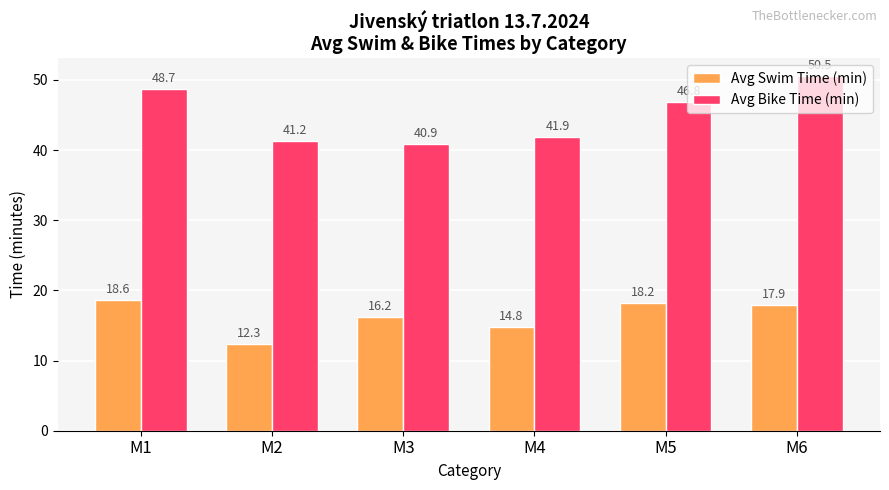

What is the total value across all series at M1?

67.3